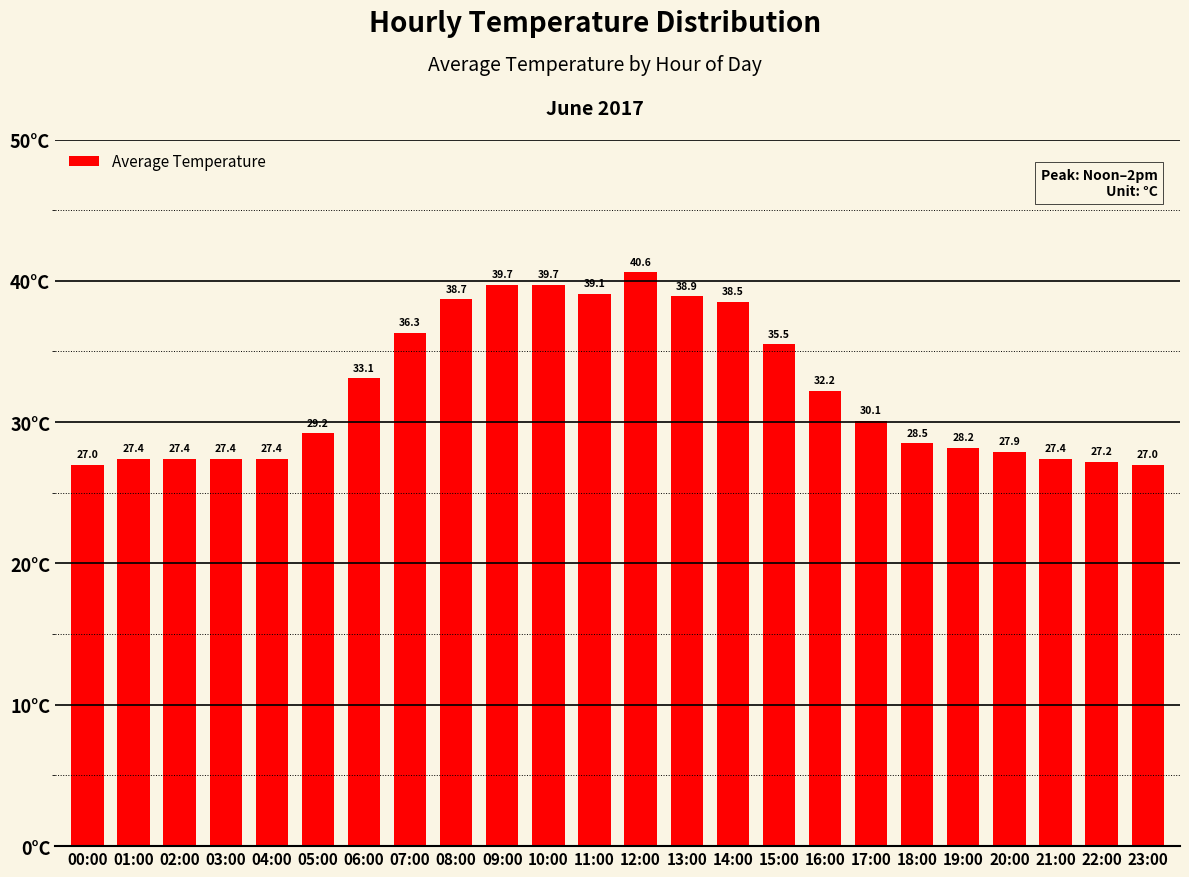

How many bars are there in total?

24